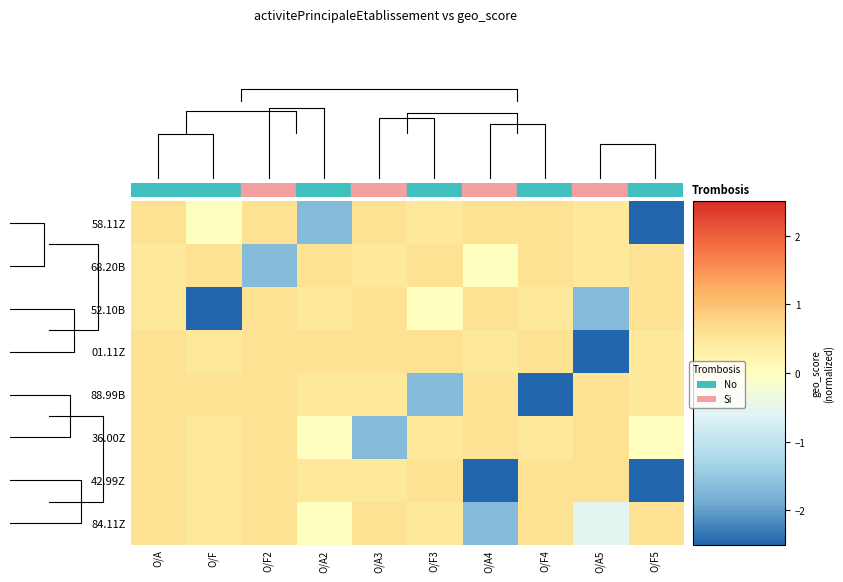

Count the number of data series in this chart.

8